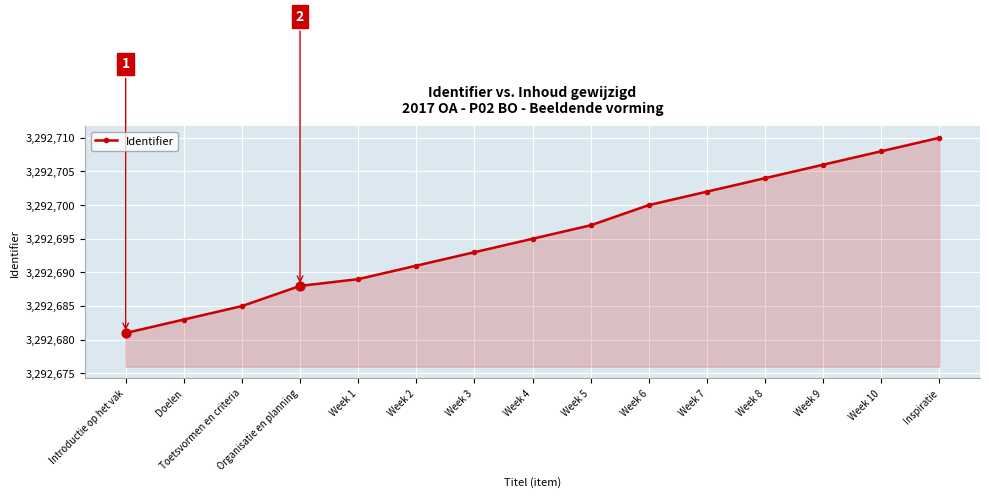

Which has a higher value, Week 3 or Organisatie en planning?

Week 3